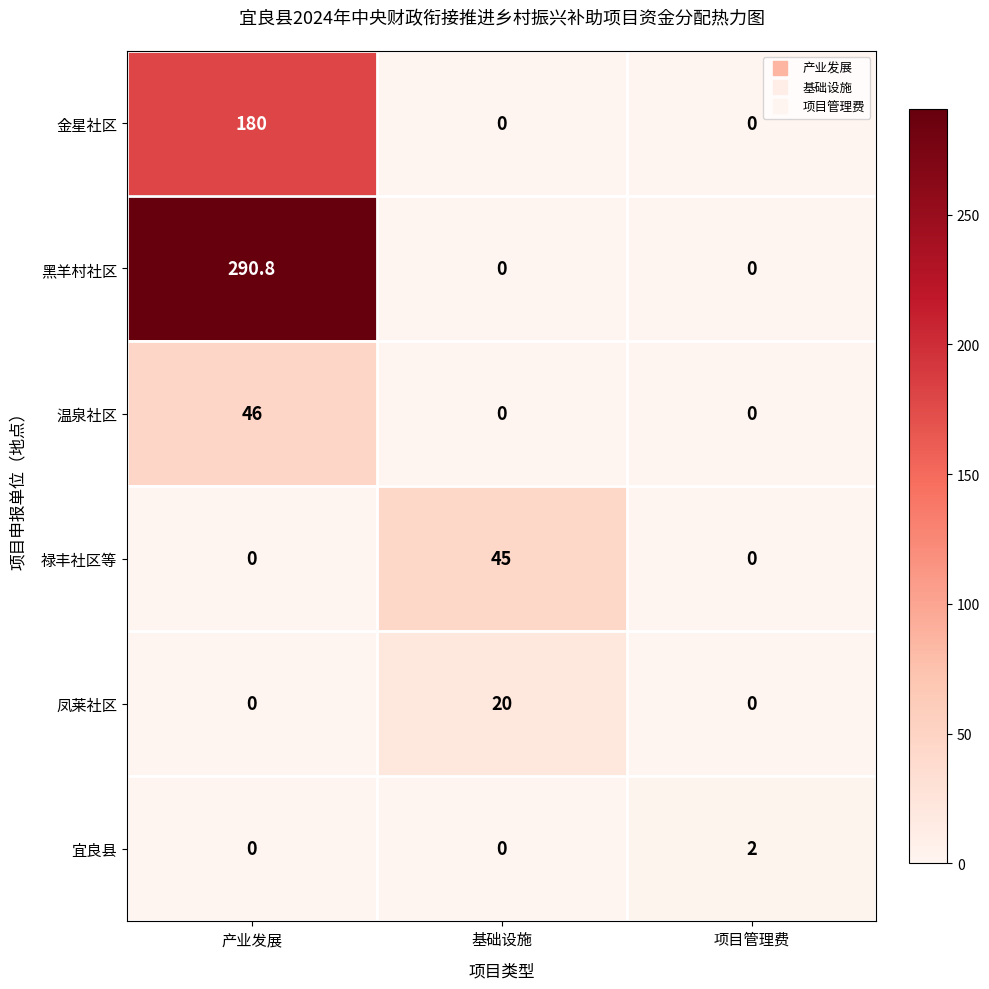

Reading left to right, transcribe all the data shown in this chart.

金星社区: 产业发展=180.0	基础设施=0.0	项目管理费=0.0
黑羊村社区: 产业发展=290.8	基础设施=0.0	项目管理费=0.0
温泉社区: 产业发展=46.0	基础设施=0.0	项目管理费=0.0
禄丰社区等: 产业发展=0.0	基础设施=45.0	项目管理费=0.0
凤莱社区: 产业发展=0.0	基础设施=20.0	项目管理费=0.0
宜良县: 产业发展=0.0	基础设施=0.0	项目管理费=2.0